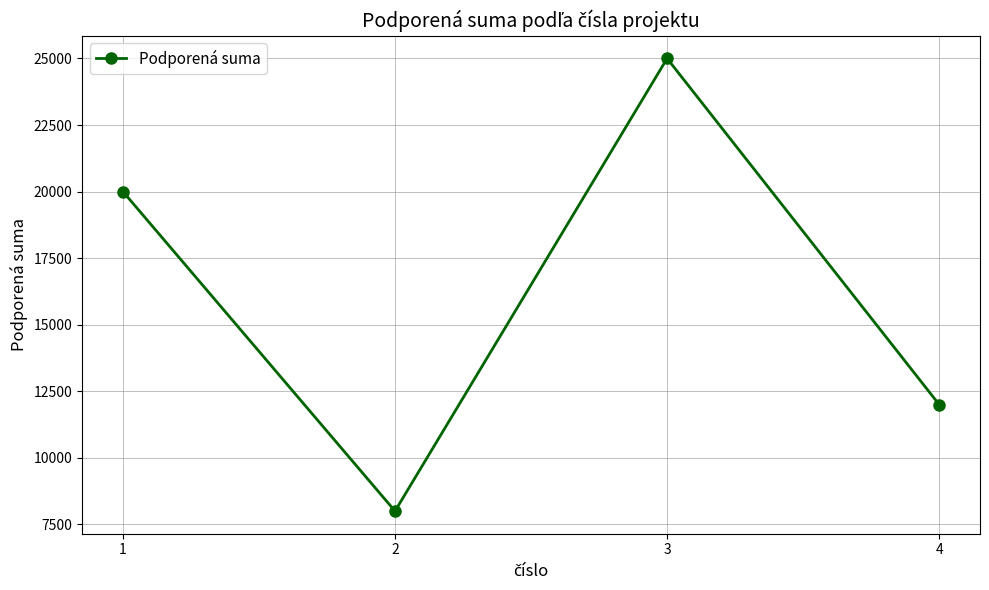

What value does the data have at 3, to the nearest 100?

25000